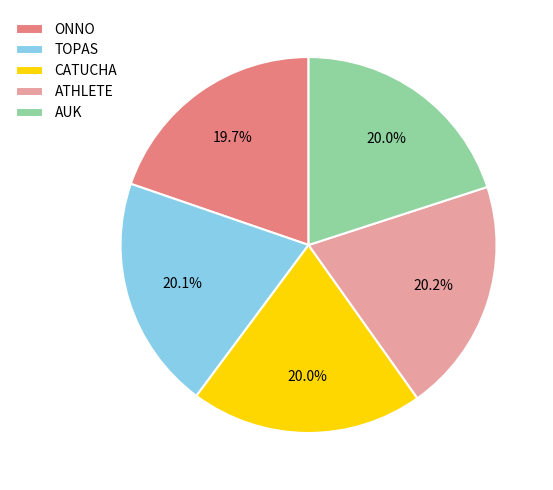

Approximately how many times larger is the value at TOPAS compared to ONNO?

1.0